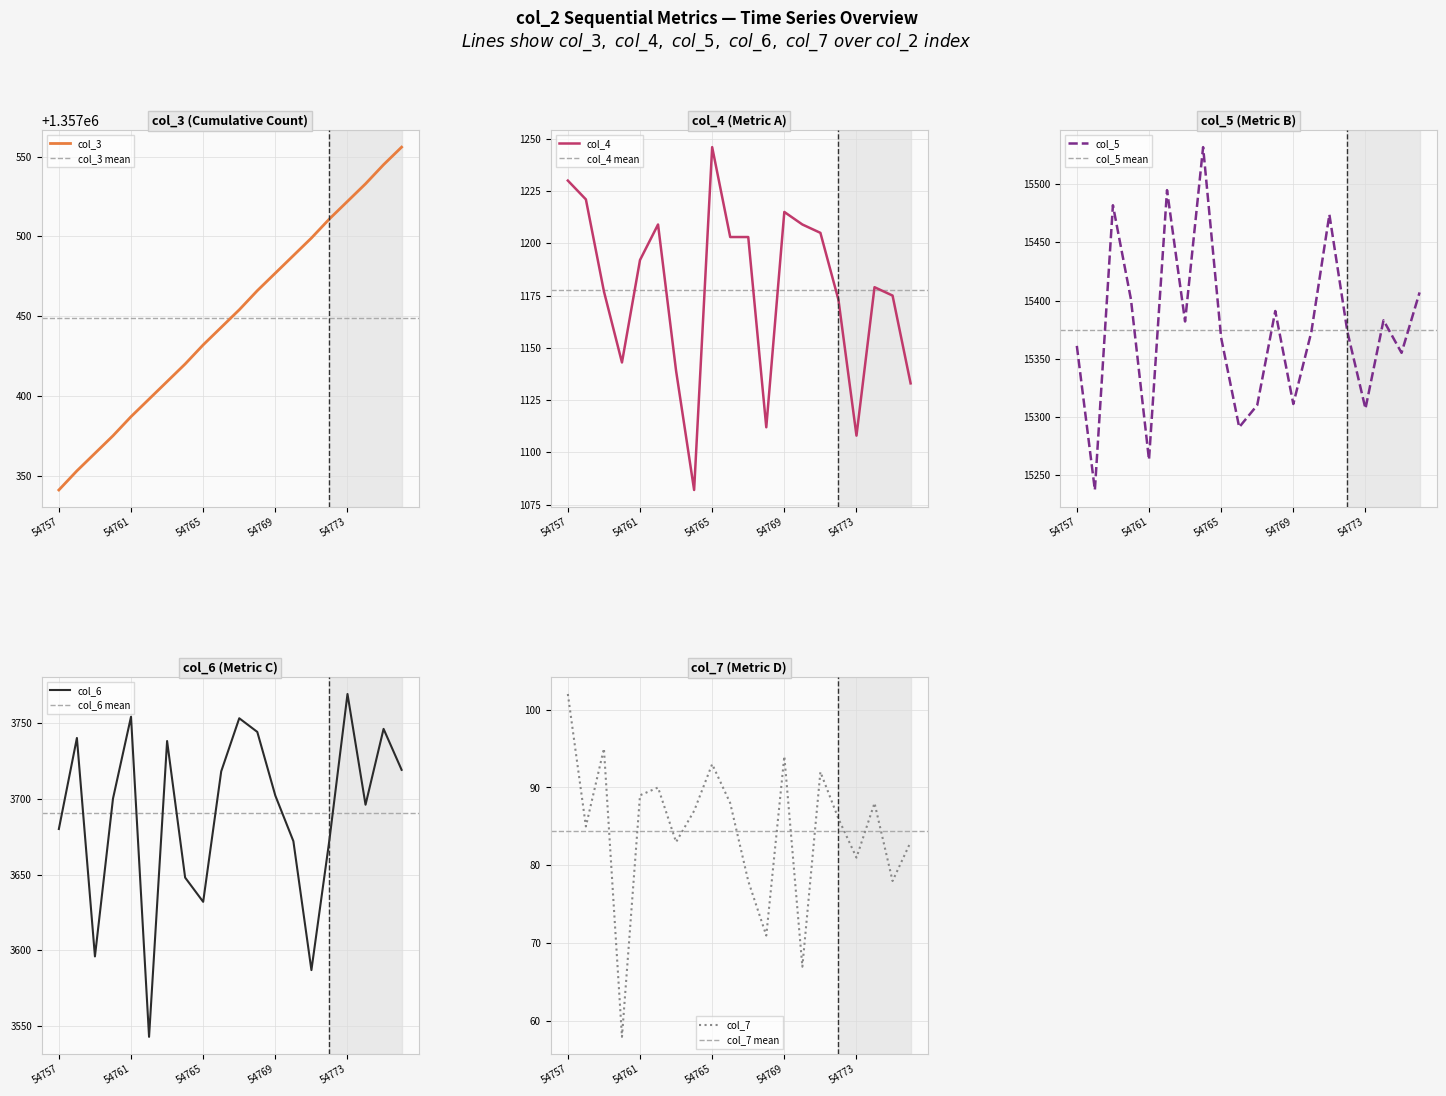

True or false: col_7 and col_5 intersect in this chart.

False